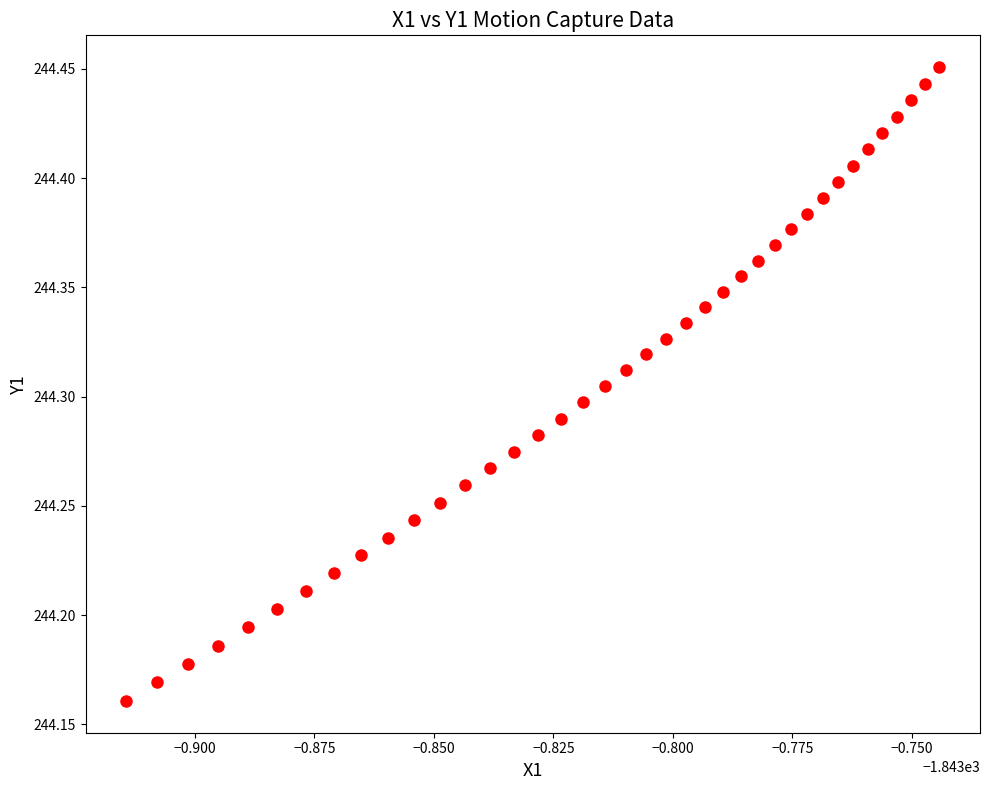

What is the range of Y values (max minus min)?

0.3